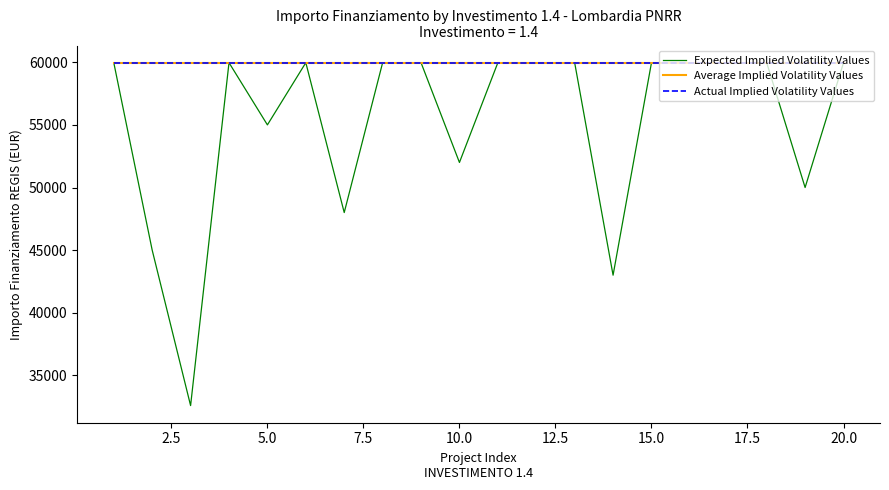

Does the chart display data point markers on the line(s)?

No